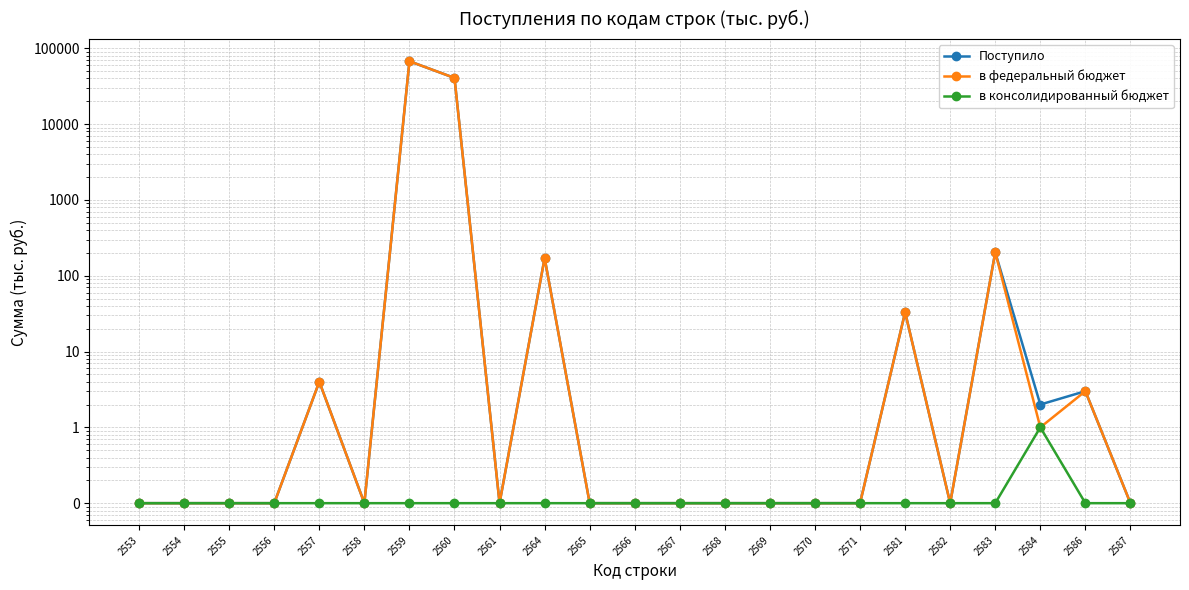

What is the difference between the maximum and second lowest values in the Поступило series?

67422.9